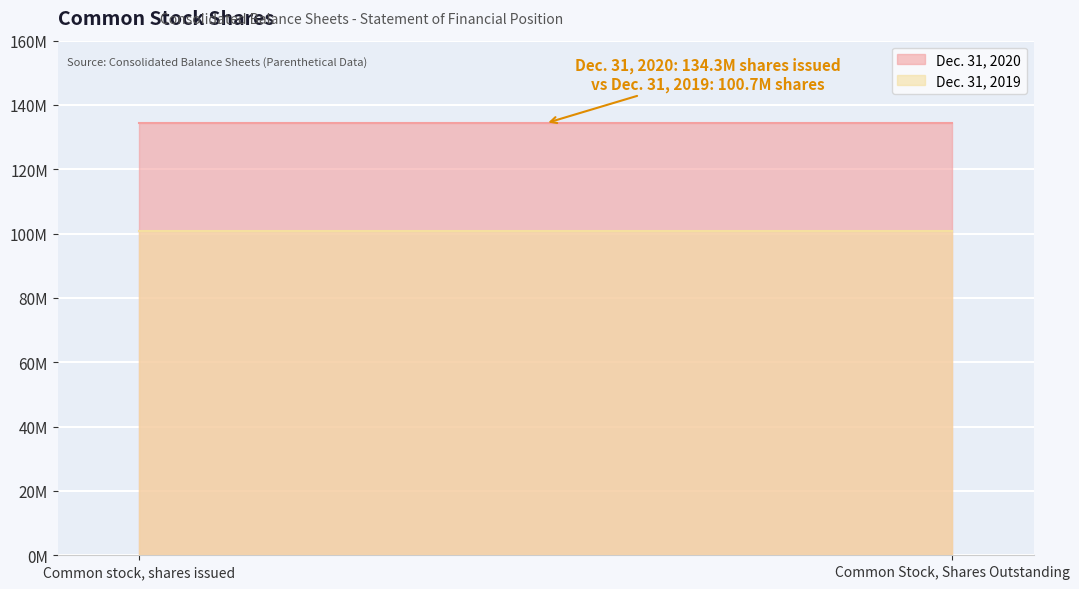

What is the value of the Dec. 31, 2020 point at the 1st from the left?

134311033